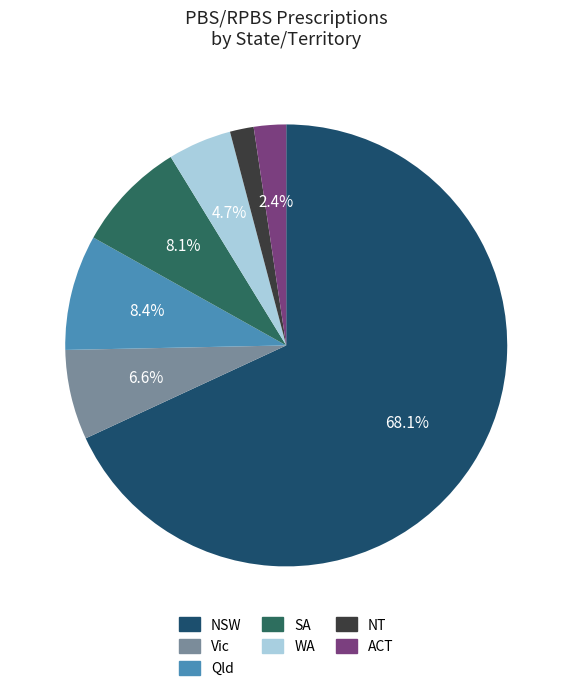

True or false: Qld accounts for 8% of the total.

True